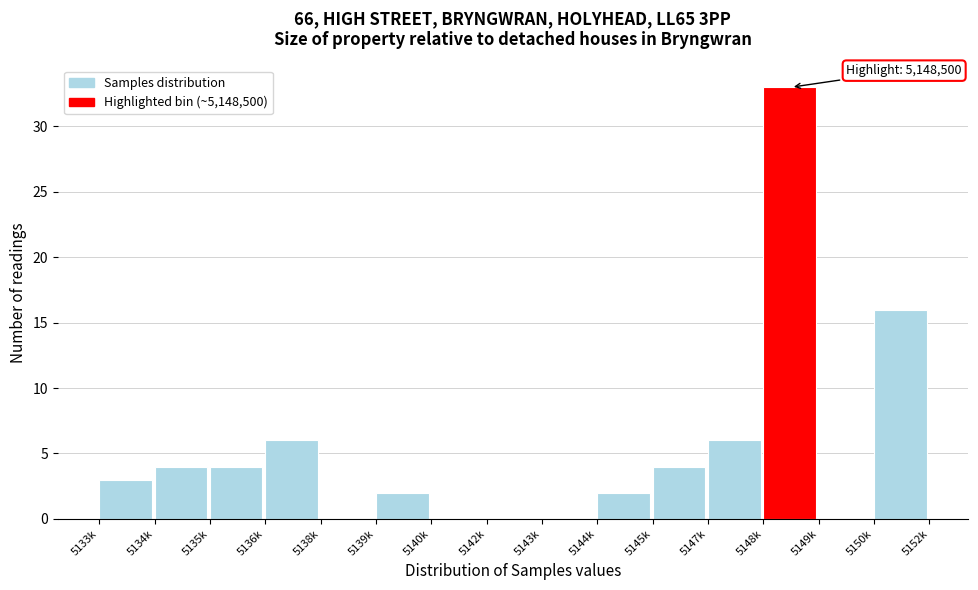

Reading left to right, list all the values displayed in this chart.

5133k=3	5134k=4	5135k=4	5136k=6	5138k=0	5139k=2	5140k=0	5142k=0	5143k=0	5144k=2	5145k=4	5147k=6	5148k=33	5149k=0	5150k=16